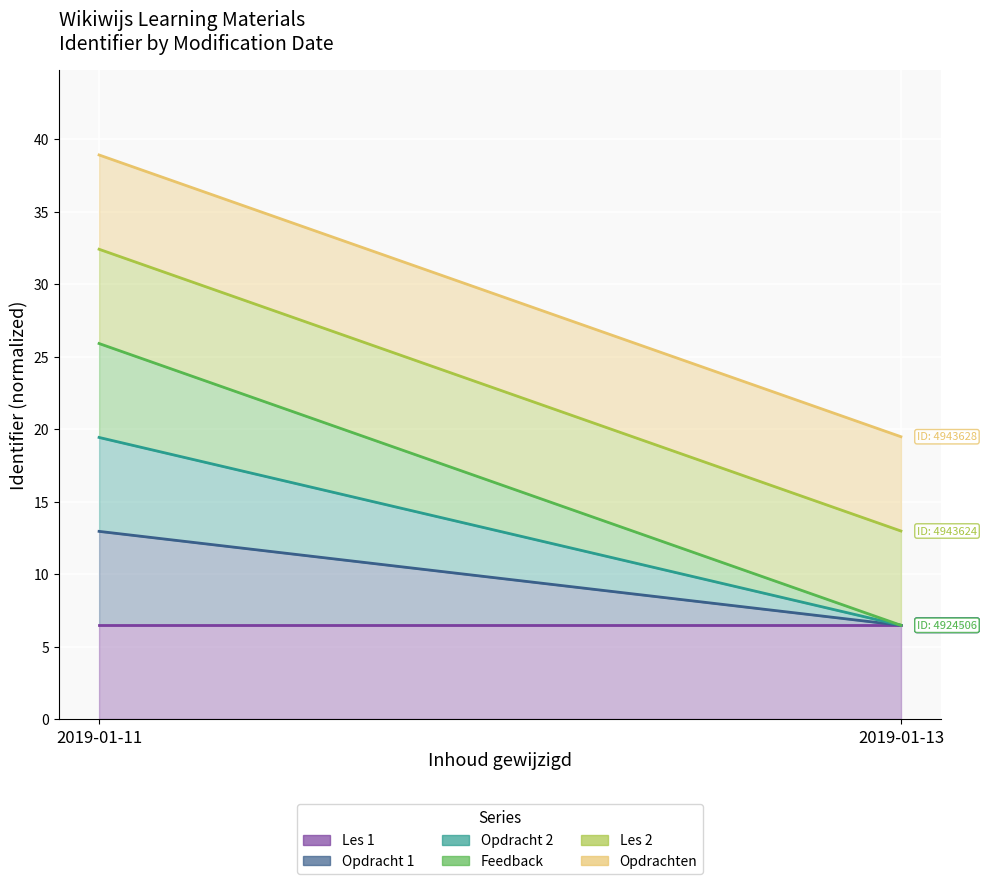

What is the value of the Les 1 point at the 2nd from the left?

6.5